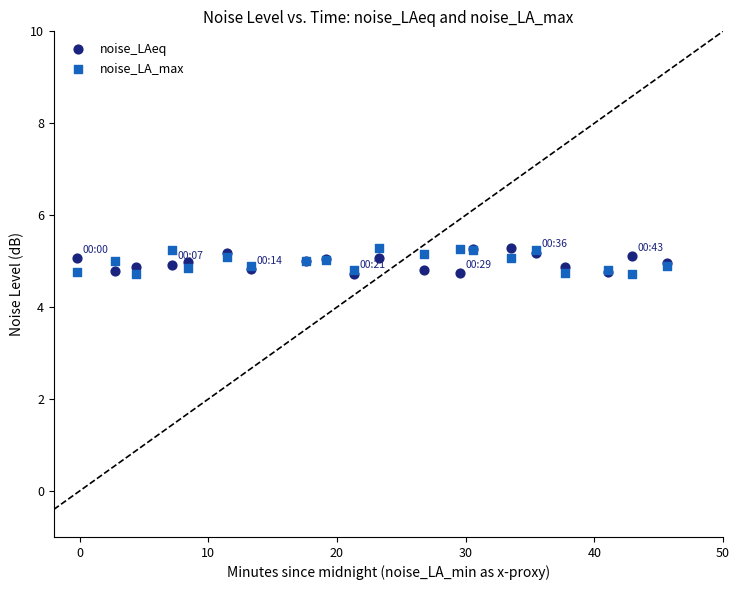

What are all the series names shown in the legend?

noise_LAeq, noise_LA_max